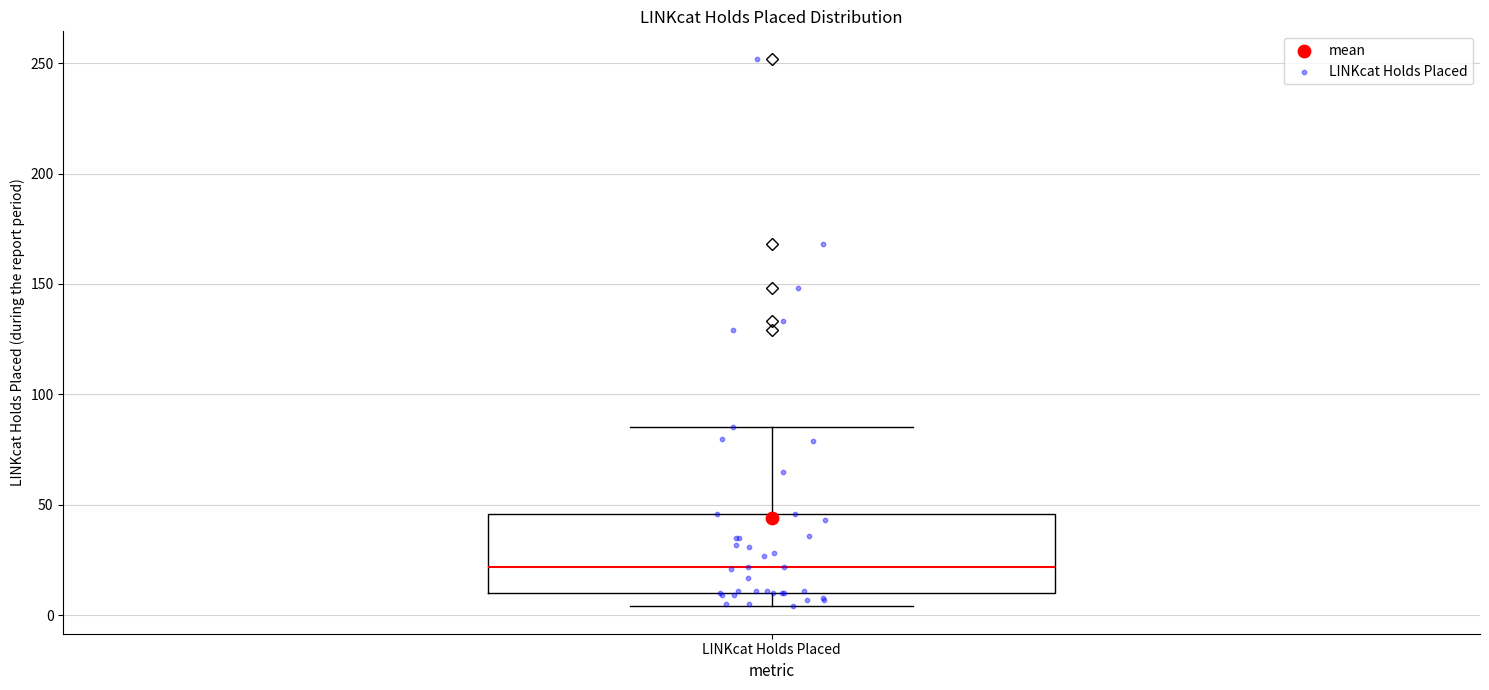

Transcribe this box plot: give where the median line is, the range the box spans, and where the two whiskers end, as read against the y-axis. The values are not printed on the chart, so give them approximately, as read against the axis.

median 20, box 10 to 45, whiskers 5 to 85